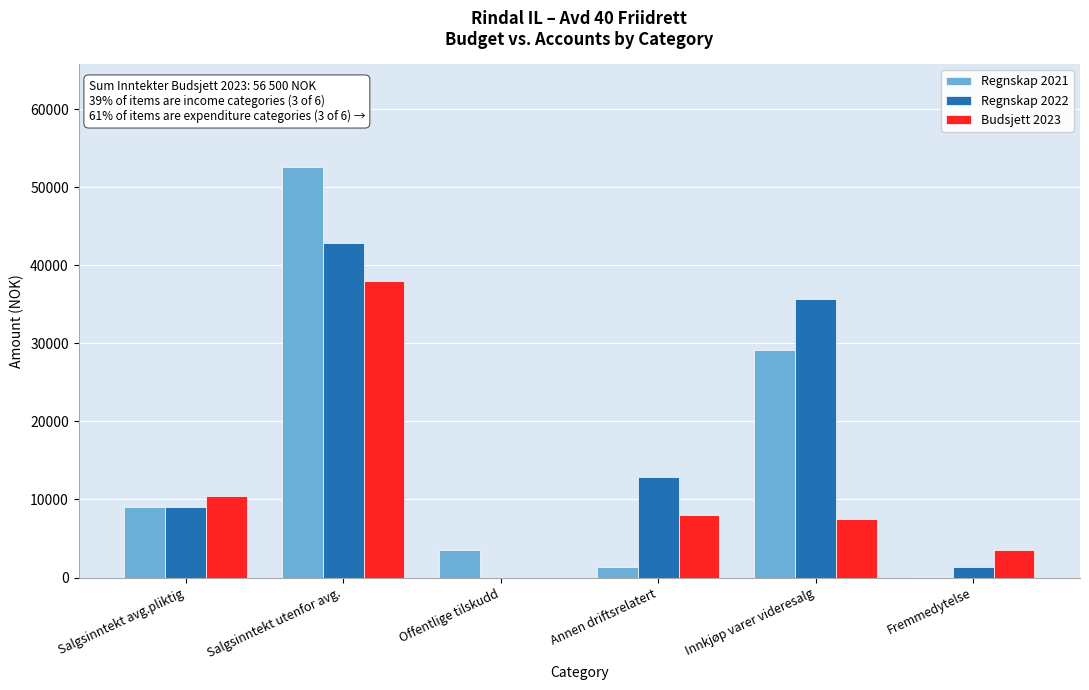

Reading left to right, transcribe all the data shown in this chart.

Regnskap 2021: Salgsinntekt avg.pliktig=9000.0	Salgsinntekt utenfor avg.=52625.0	Offentlige tilskudd=3547.0	Annen driftsrelatert=1300.0	Innkjøp varer videresalg=29148.0	Fremmedytelse=70.0
Regnskap 2022: Salgsinntekt avg.pliktig=9000.0	Salgsinntekt utenfor avg.=42889.5	Offentlige tilskudd=0.0	Annen driftsrelatert=12900.0	Innkjøp varer videresalg=35677.1	Fremmedytelse=1400.0
Budsjett 2023: Salgsinntekt avg.pliktig=10500.0	Salgsinntekt utenfor avg.=38000.0	Offentlige tilskudd=0.0	Annen driftsrelatert=8000.0	Innkjøp varer videresalg=7500.0	Fremmedytelse=3500.0